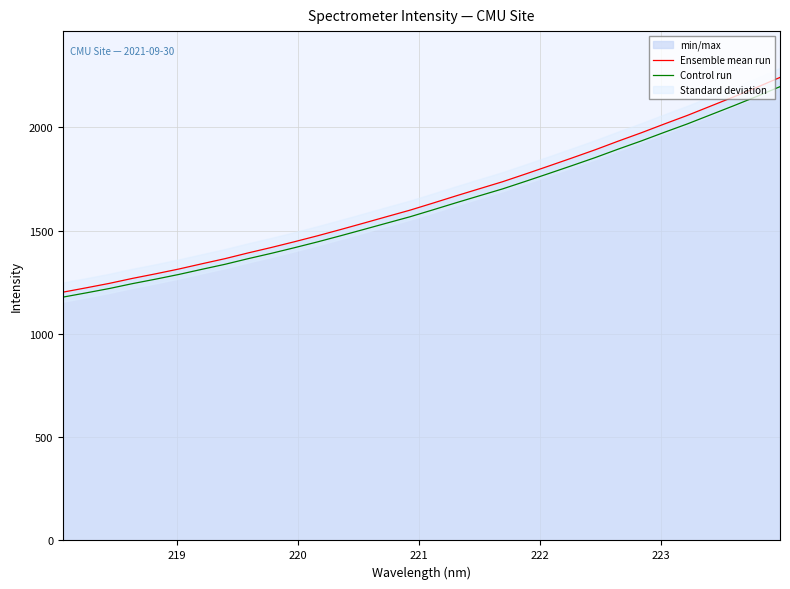

True or false: Ensemble mean run and Control run intersect in this chart.

False